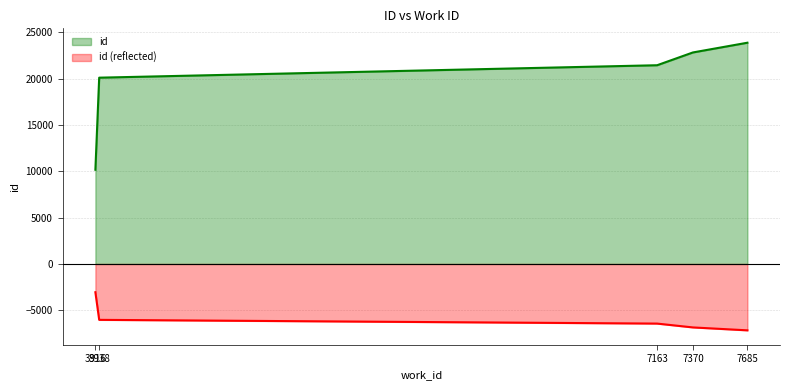

Read the value at 7685.

23861